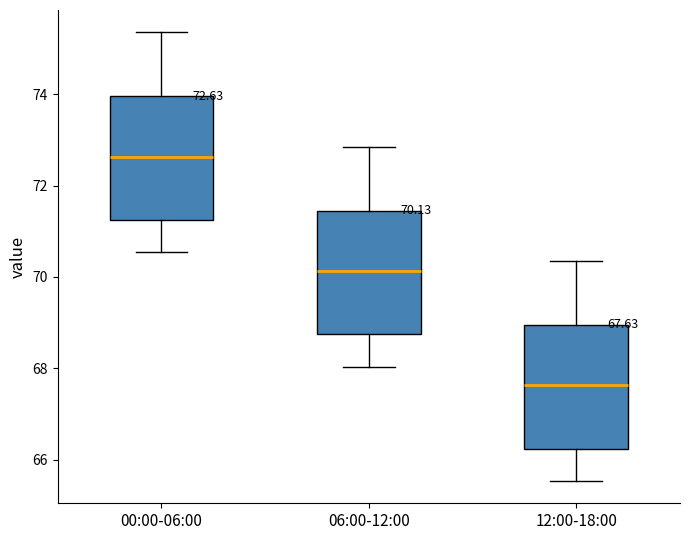

Which box's median line is the highest?

00:00-06:00